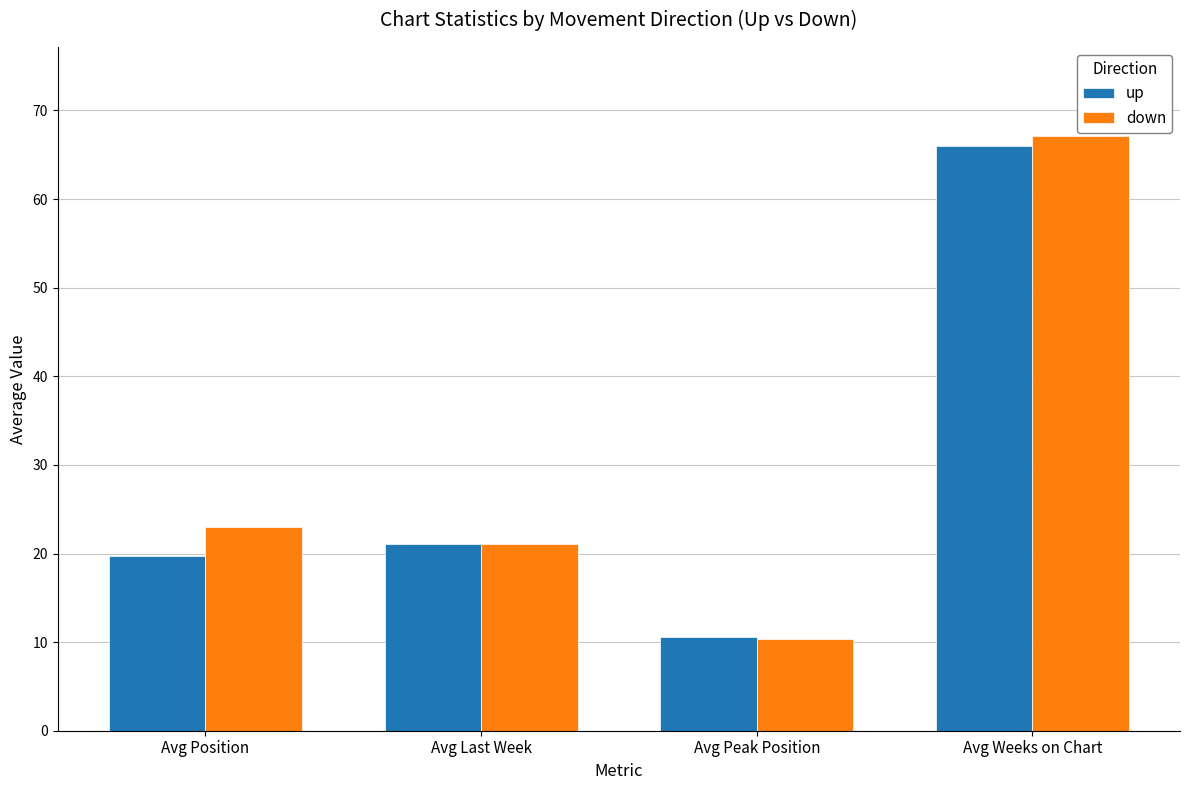

At which label does down reach its peak?

Avg Weeks on Chart